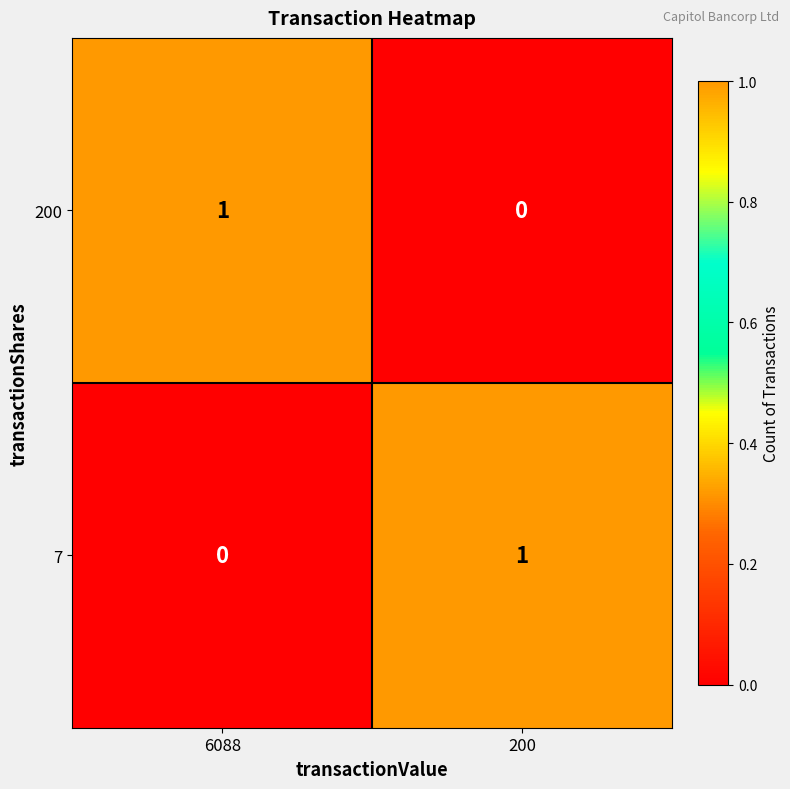

True or false: 7 has a value of 1 at 200.

True